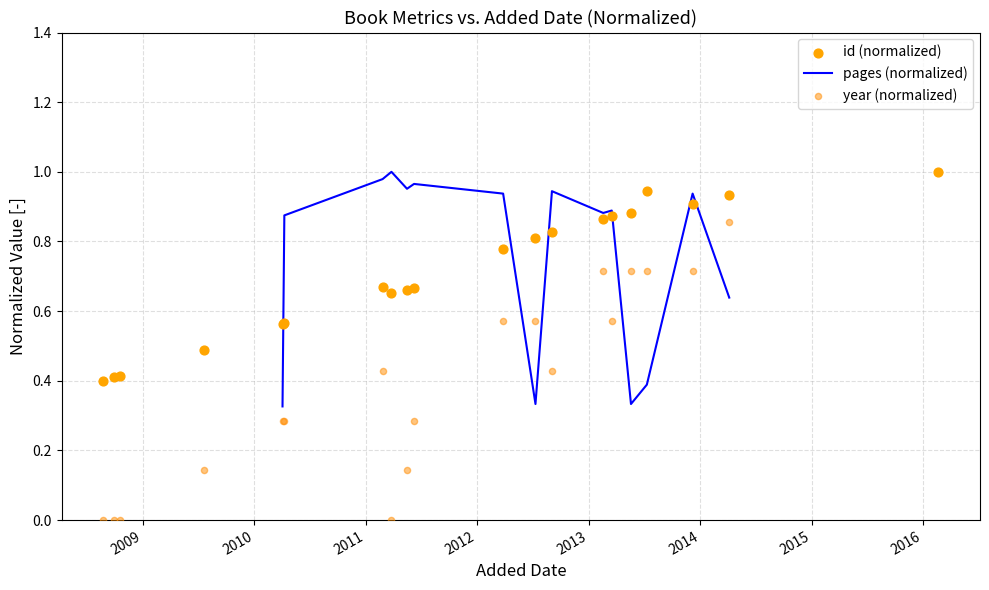

Which series reaches the minimum Y coordinate?

year (normalized)